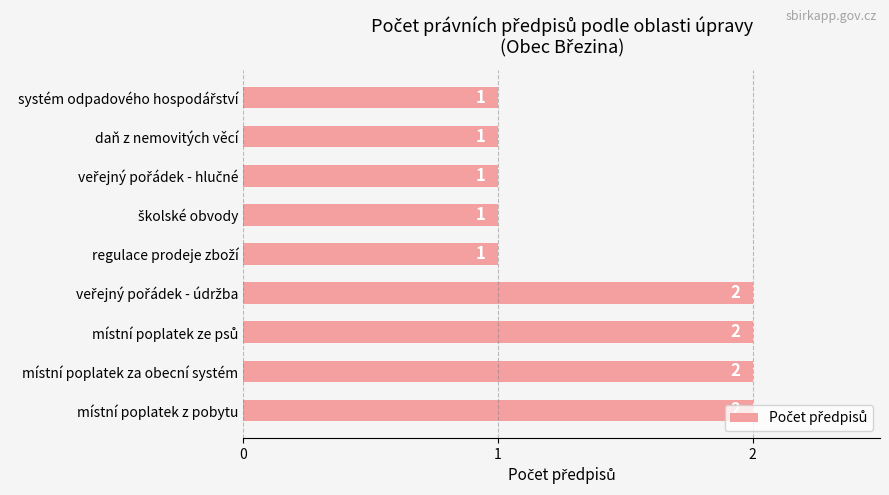

Does the chart contain stacked bars?

No